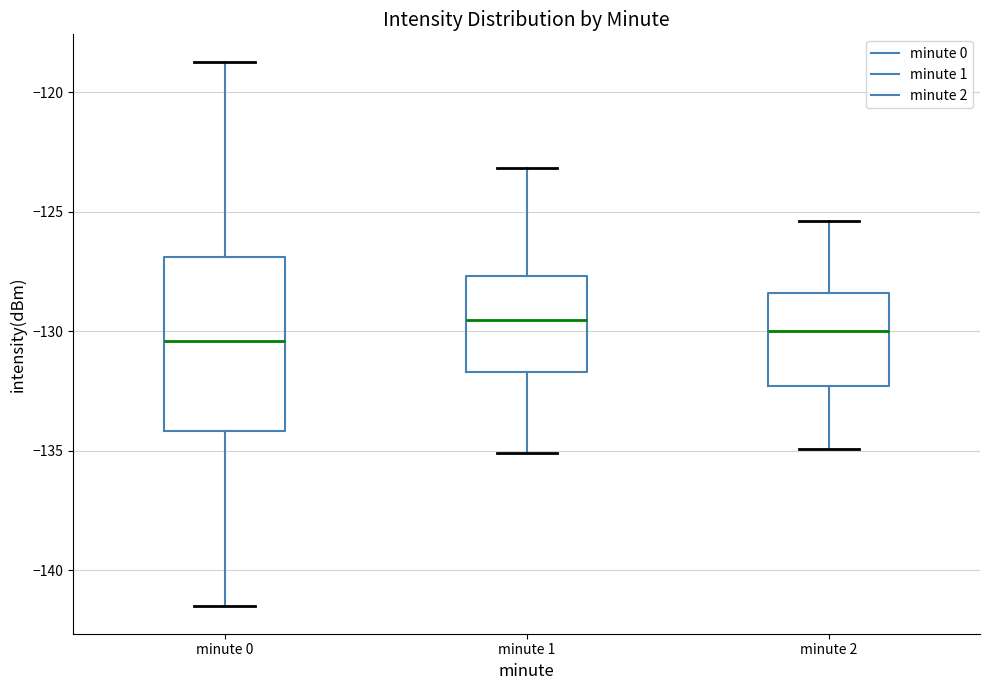

Where does the lower whisker of the box for minute 0 end on the y-axis? The values are not printed on the chart, so give them approximately, as read against the axis.

-141.5